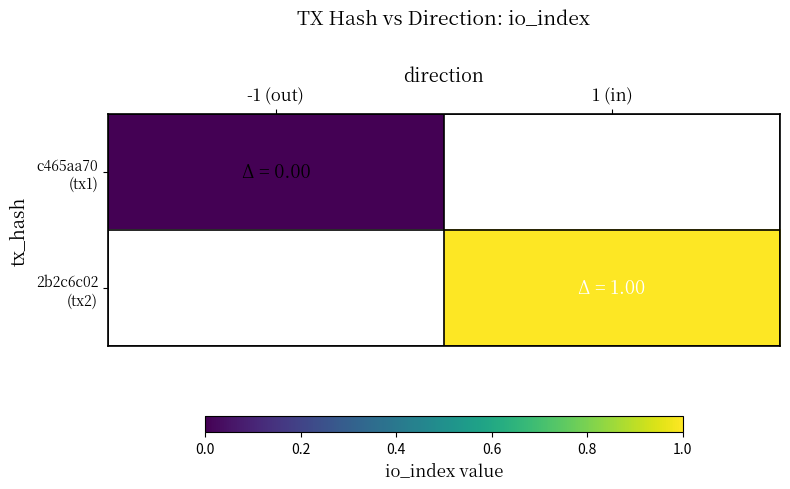

The c465aa70 (tx1) series shows 0.0 at -1 (out). True or false?

True